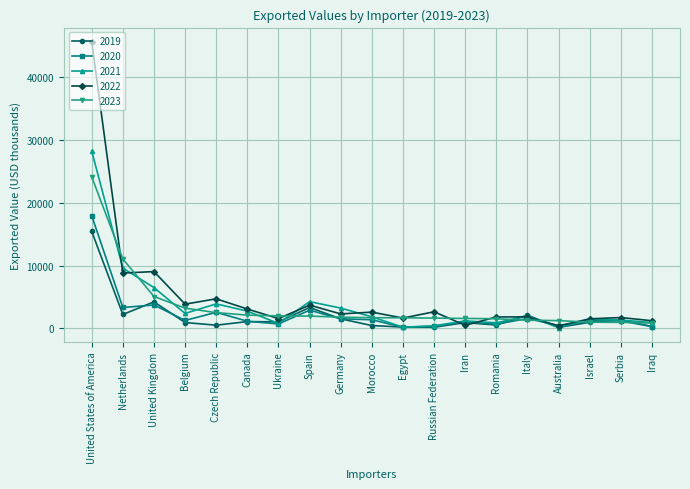

True or false: 2022 has a value of 3839 at Belgium.

True